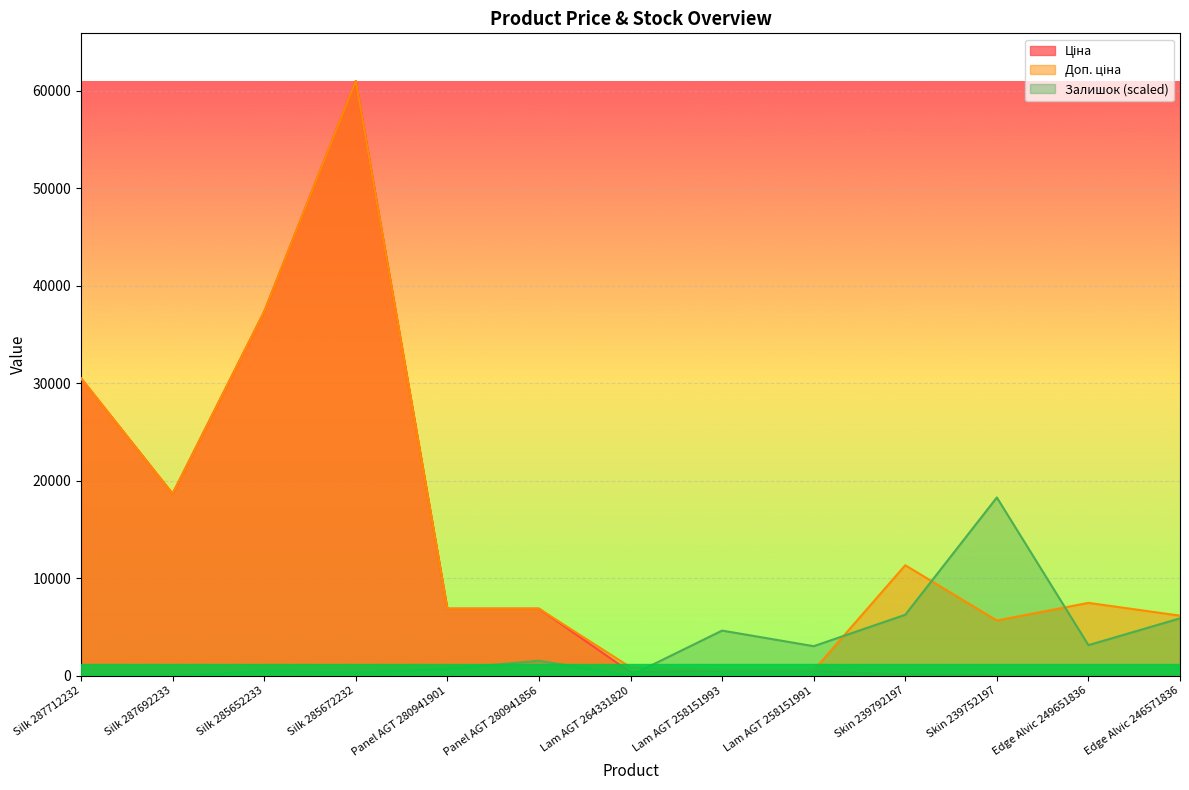

Rank the categories by Ціна value from lowest to highest.

Edge Alvic 246571836, Edge Alvic 249651836, Skin 239752197, Skin 239792197, Lam AGT 264331820, Lam AGT 258151993, Lam AGT 258151991, Panel AGT 280941901, Panel AGT 280941856, Silk 287692233, Silk 287712232, Silk 285652233, Silk 285672232